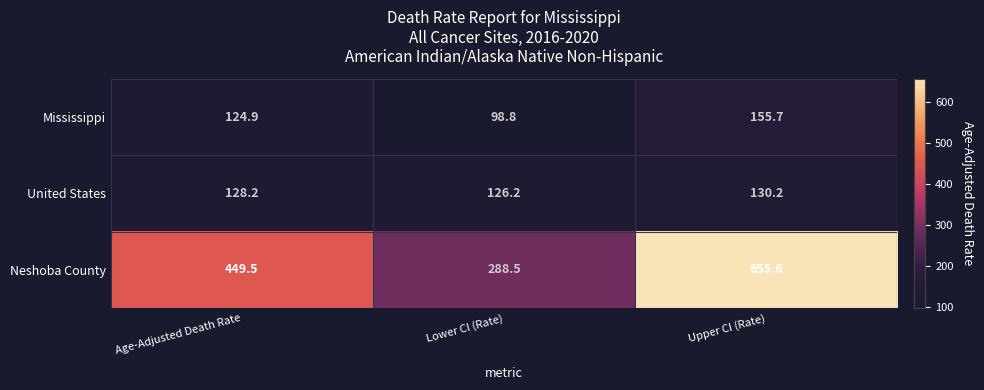

What is the total value across all series at Age-Adjusted Death Rate?

702.6